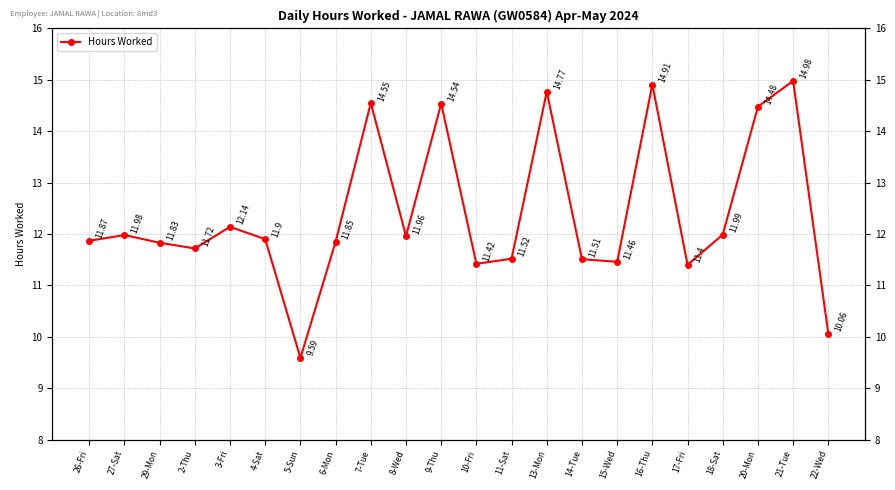

What is the approximate value at 8-Wed?

12.0